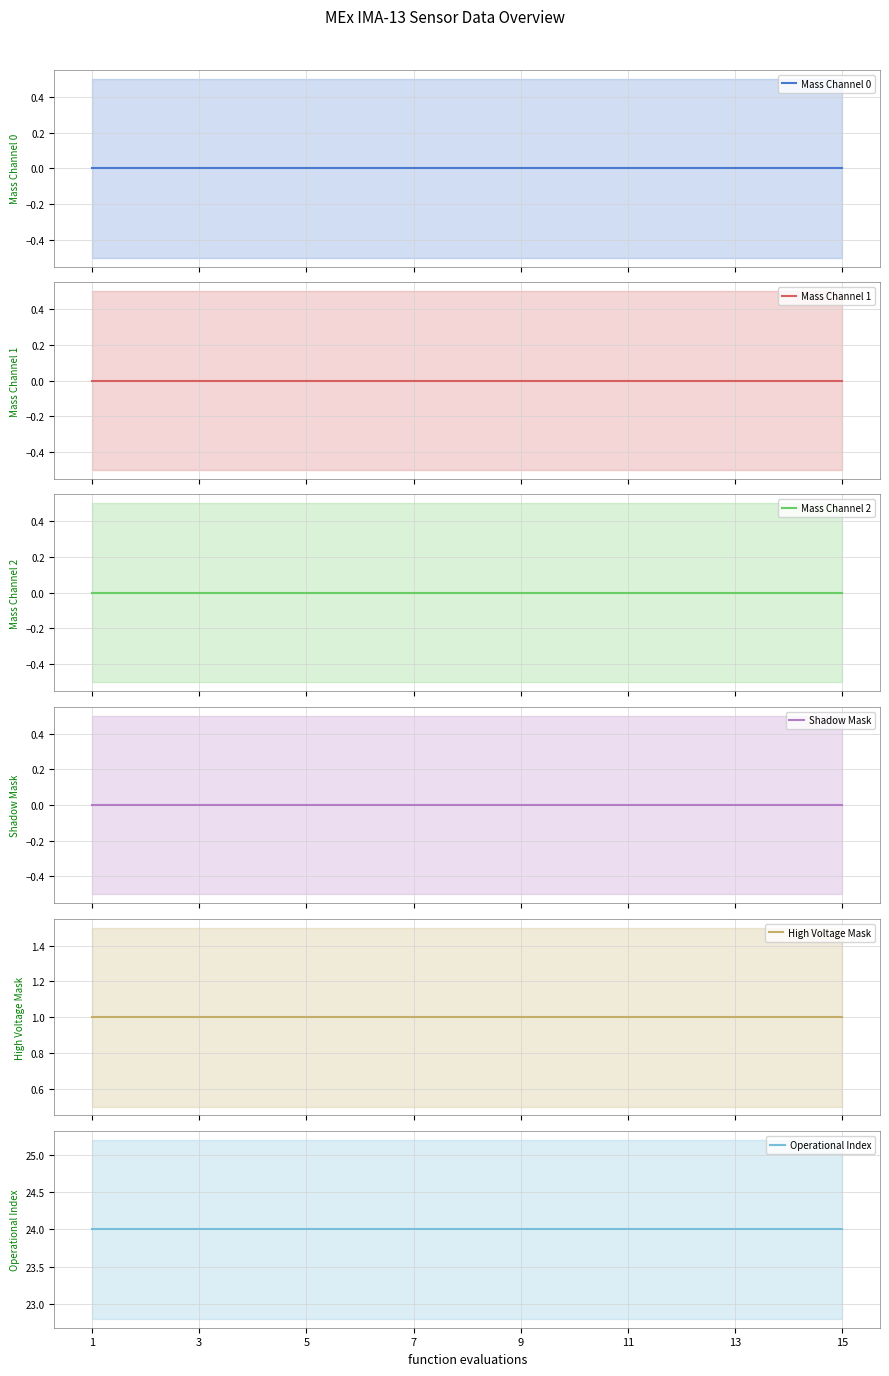

Reading left to right, list all the values displayed in this chart.

Mass Channel 0: 0	0	0	0	0	0	0	0	0	0	0	0	0	0	0
Mass Channel 1: 0	0	0	0	0	0	0	0	0	0	0	0	0	0	0
Mass Channel 2: 0	0	0	0	0	0	0	0	0	0	0	0	0	0	0
Shadow Mask: 0	0	0	0	0	0	0	0	0	0	0	0	0	0	0
High Voltage Mask: 1	1	1	1	1	1	1	1	1	1	1	1	1	1	1
Operational Index: 24	24	24	24	24	24	24	24	24	24	24	24	24	24	24